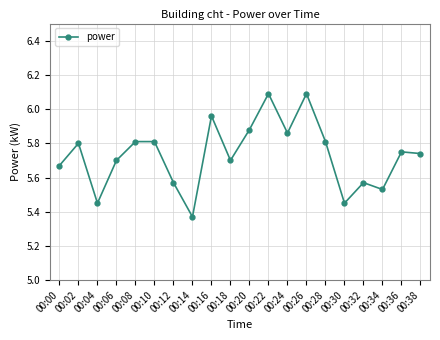

Which label corresponds to the smallest value in the chart?

00:14